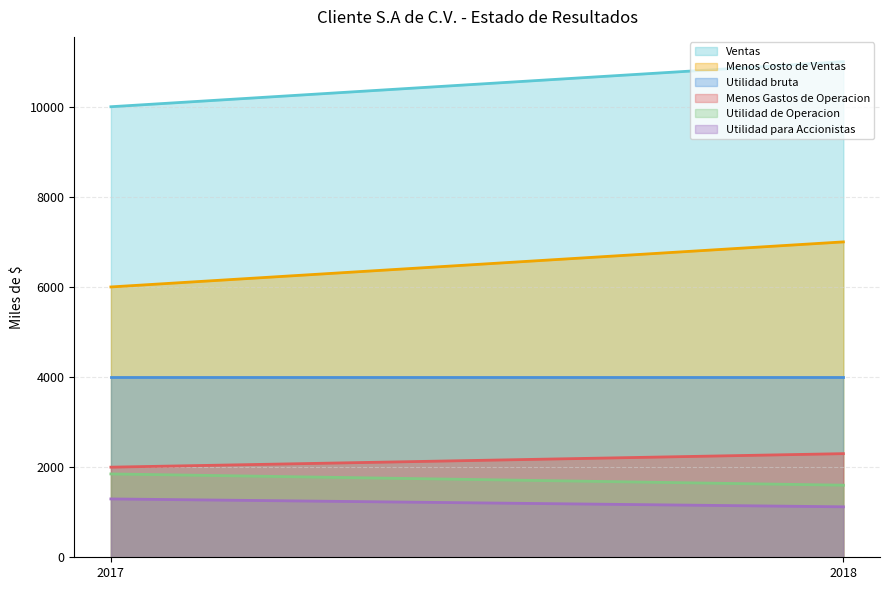

Reading right to left, transcribe all the data shown in this chart.

Ventas: 2018=11000	2017=10000
Menos Costo de Ventas: 2018=7000	2017=6000
Utilidad bruta: 2018=4000	2017=4000
Menos Gastos de Operacion: 2018=2300	2017=2000
Utilidad de Operacion: 2018=1600	2017=1850
Utilidad para Accionistas: 2018=1120	2017=1295